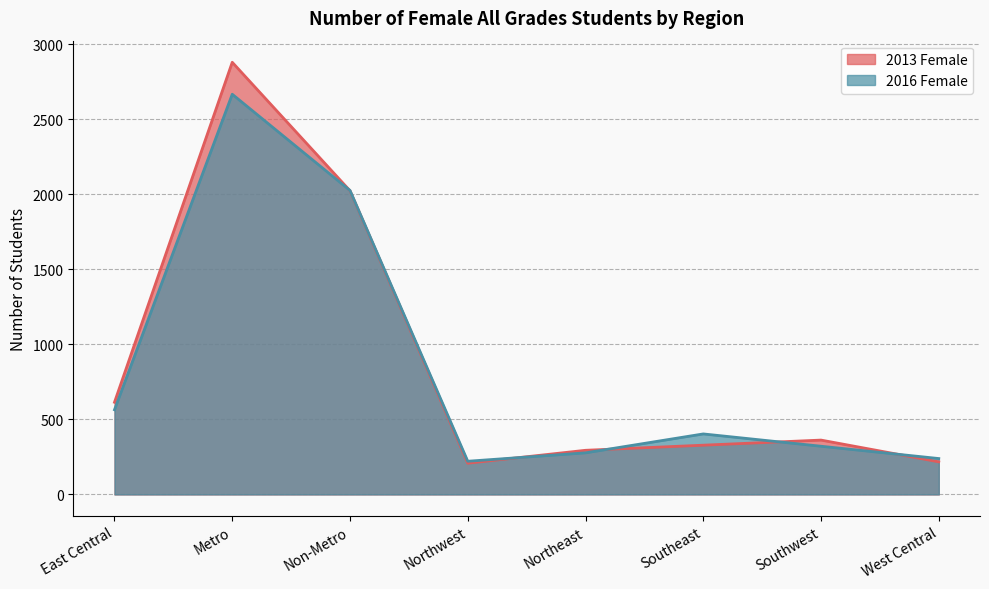

What is the difference between the 2016 Female values at East Central and Southeast?

161